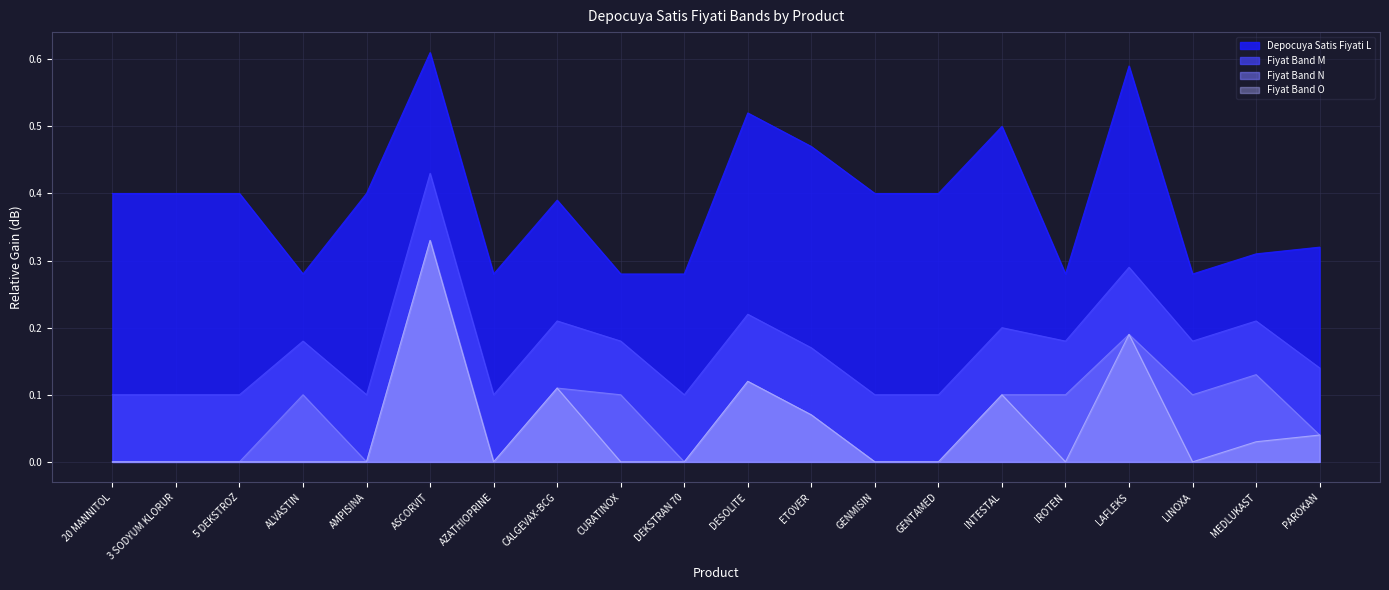

How many categories are shown in the chart?

20